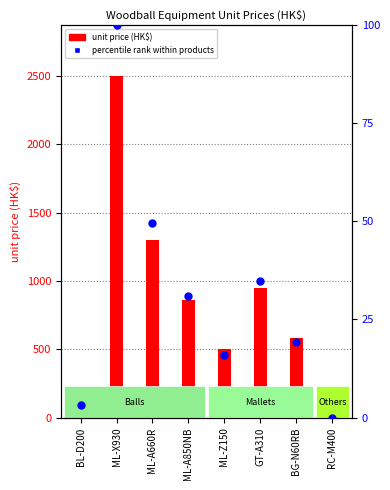

What are all the series names shown in the legend?

unit price (HK$), percentile rank within products